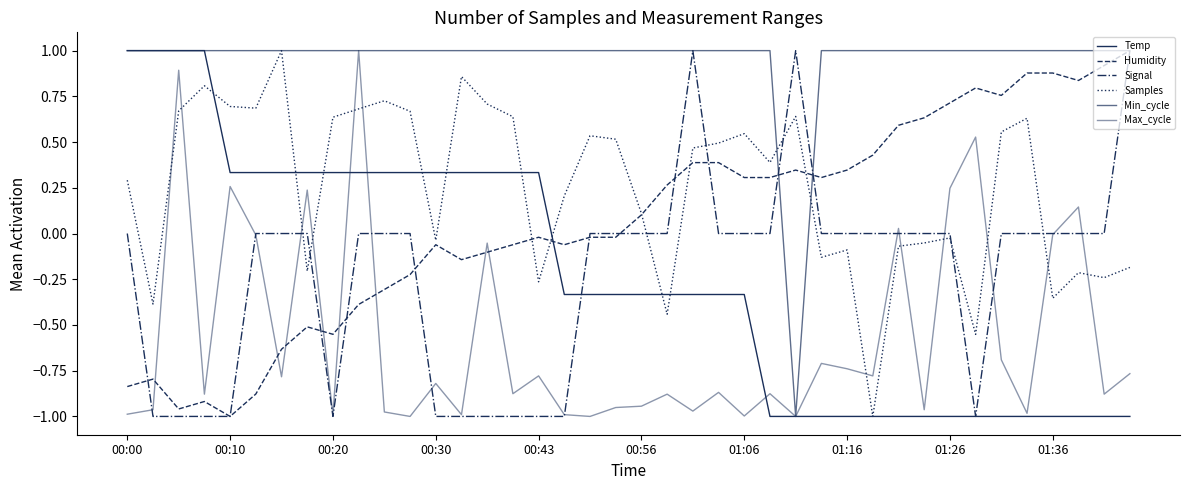

Which series ends up on top after the final intersection of Samples and Min_cycle?

Min_cycle